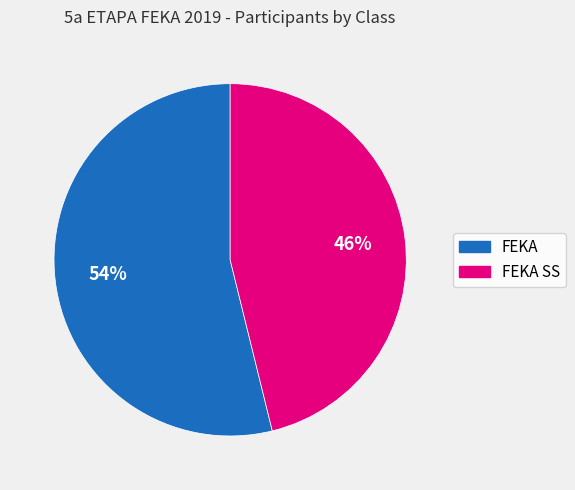

Is it true that FEKA SS is 46% of the pie?

True